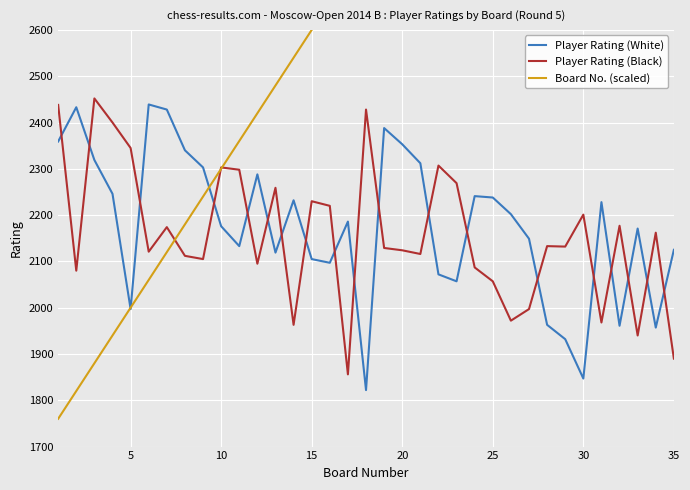

Which series ends up on top after the final intersection of Player Rating (Black) and Player Rating (White)?

Player Rating (White)